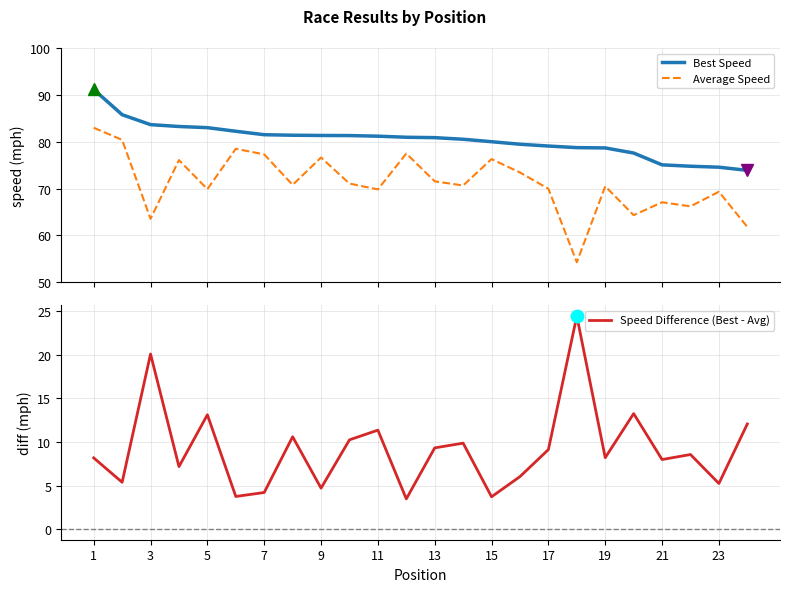

What is the lowest value of the Average Speed series?

54.3